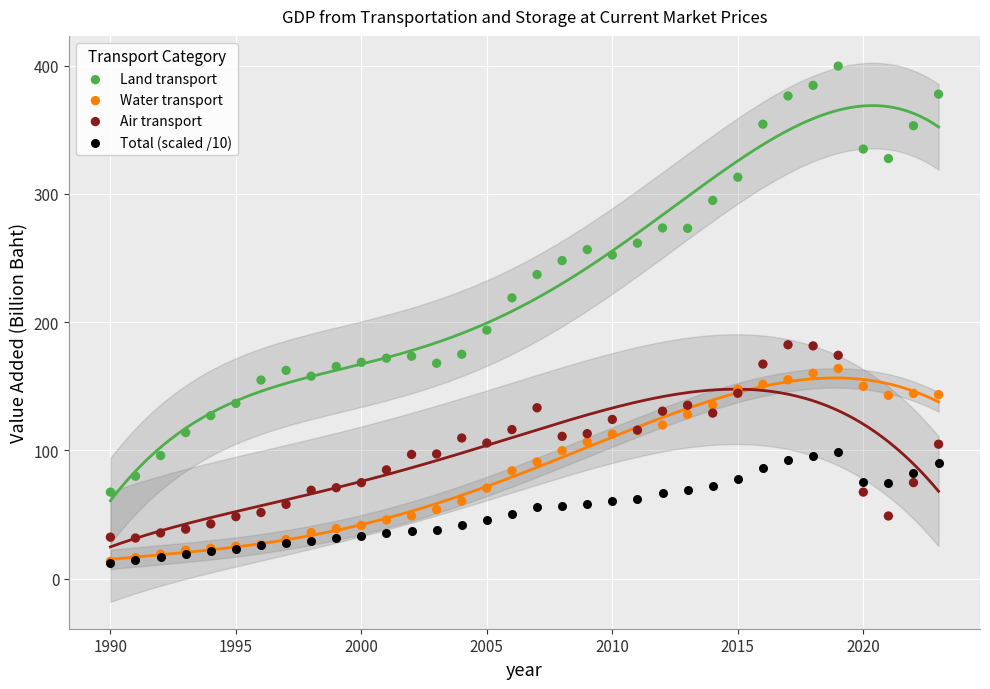

Which series has the widest spread of Y values?

Land transport